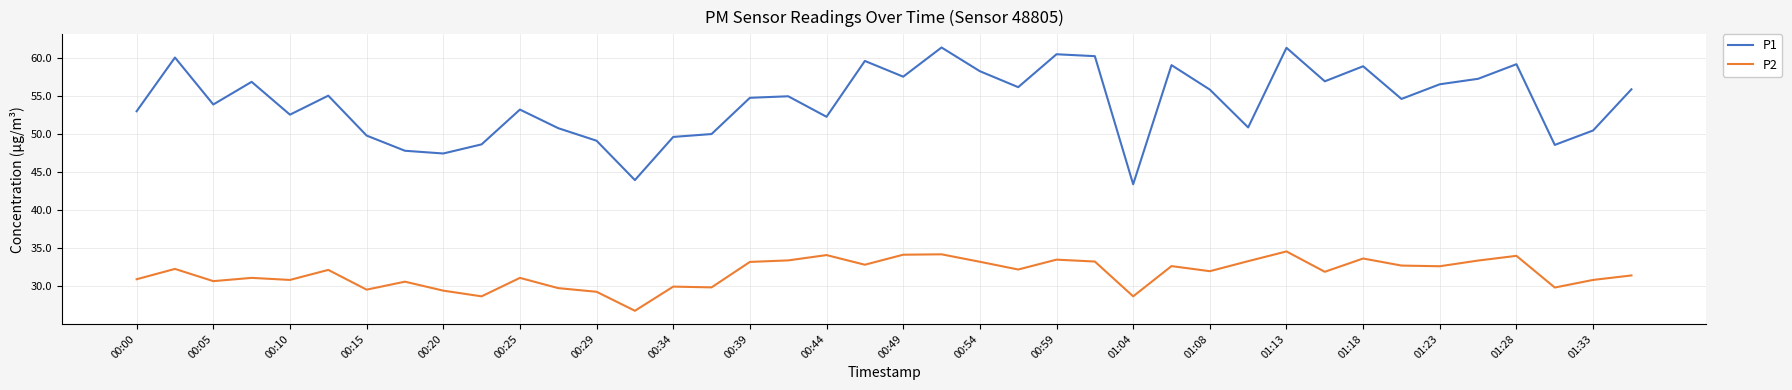

Which series has the widest spread of values?

P1